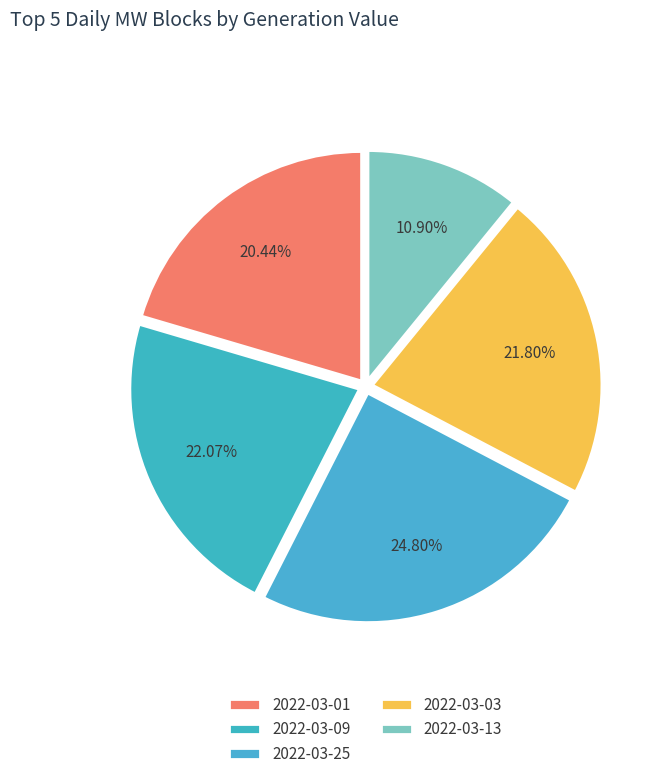

The 2022-03-03 slice represents 22% of the pie. True or false?

True